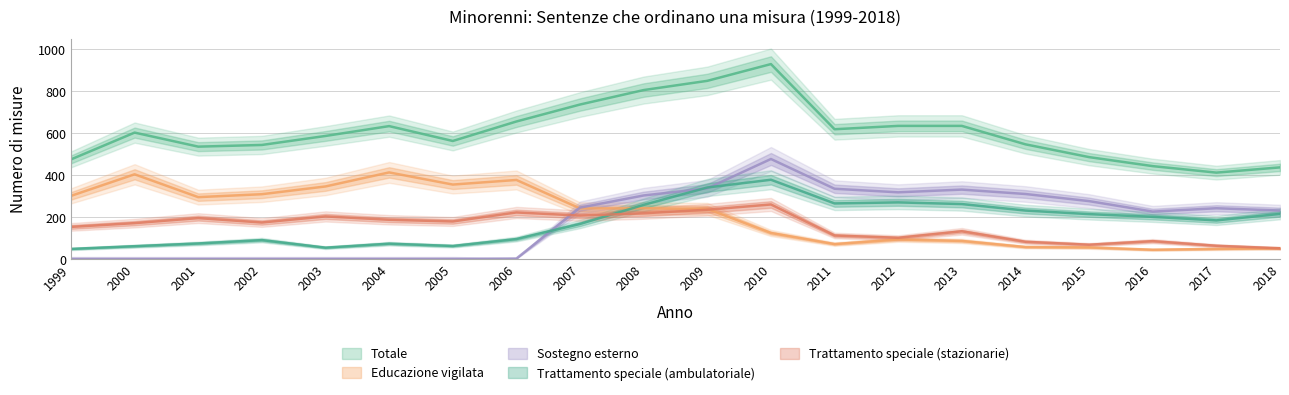

At which label does Trattamento speciale (stazionarie) first exceed 174?

2001